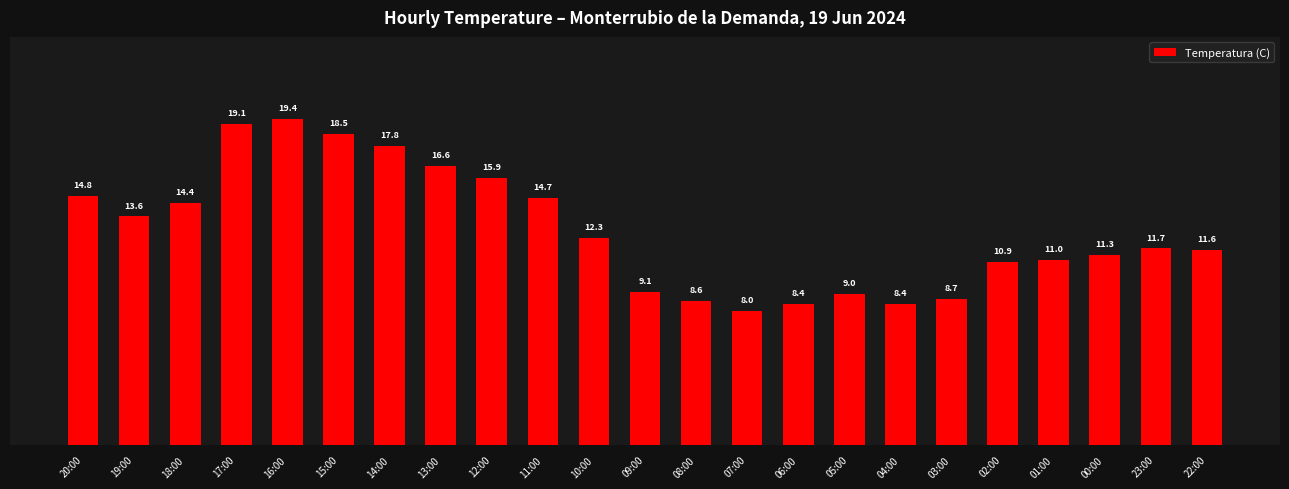

At which category does the chart reach its peak across all series?

16:00